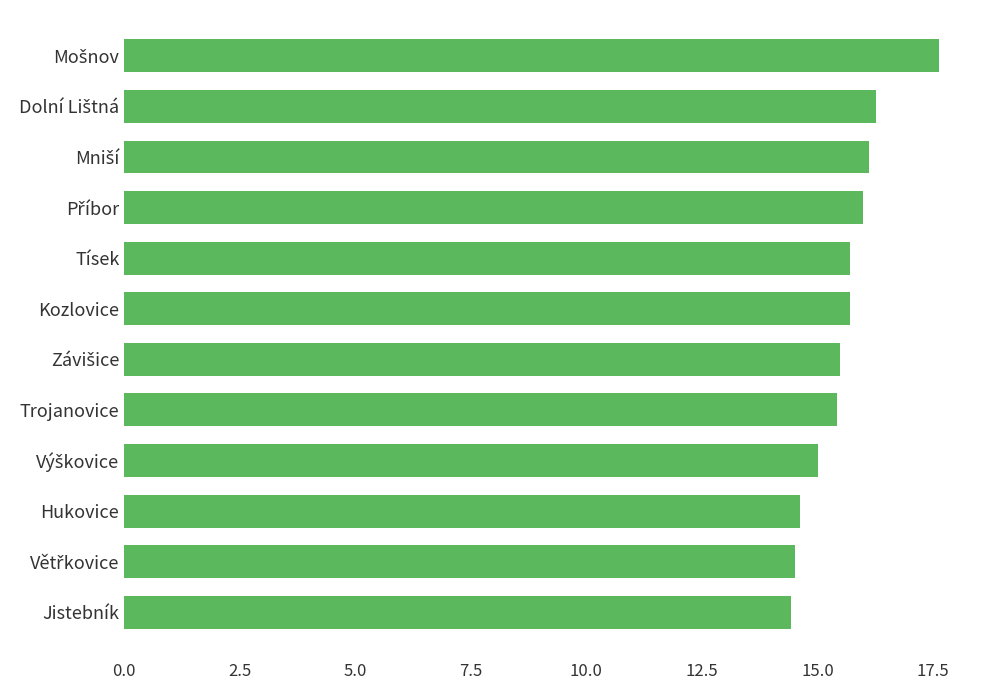

What is the smallest value displayed?

14.4